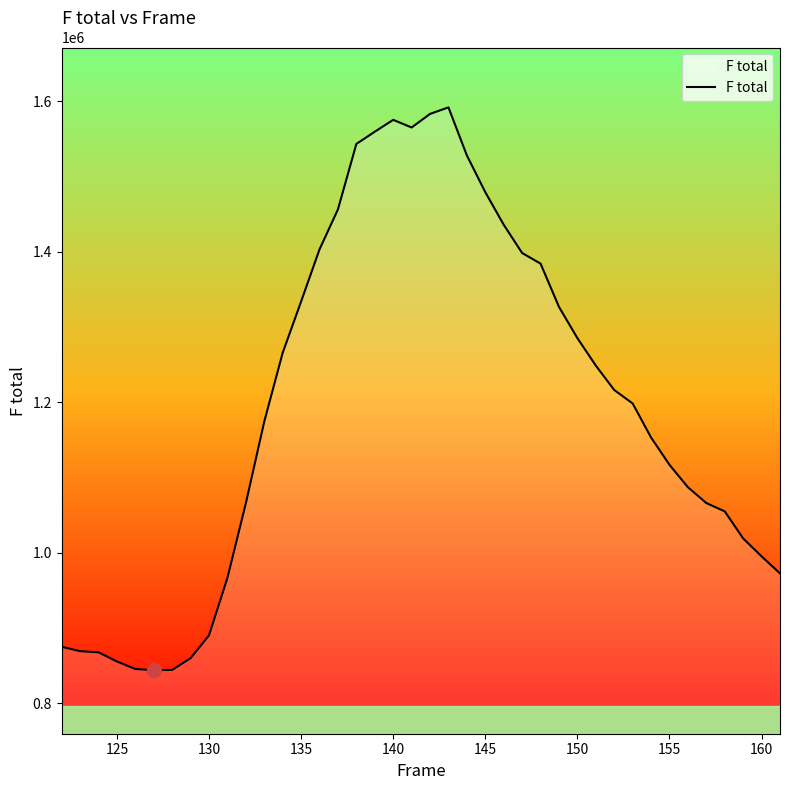

What is the maximum value shown in the chart?

1591587